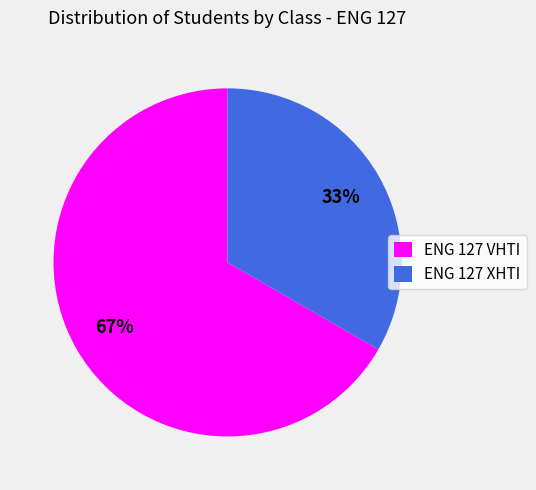

To the nearest percent, what is the average slice percentage?

50%